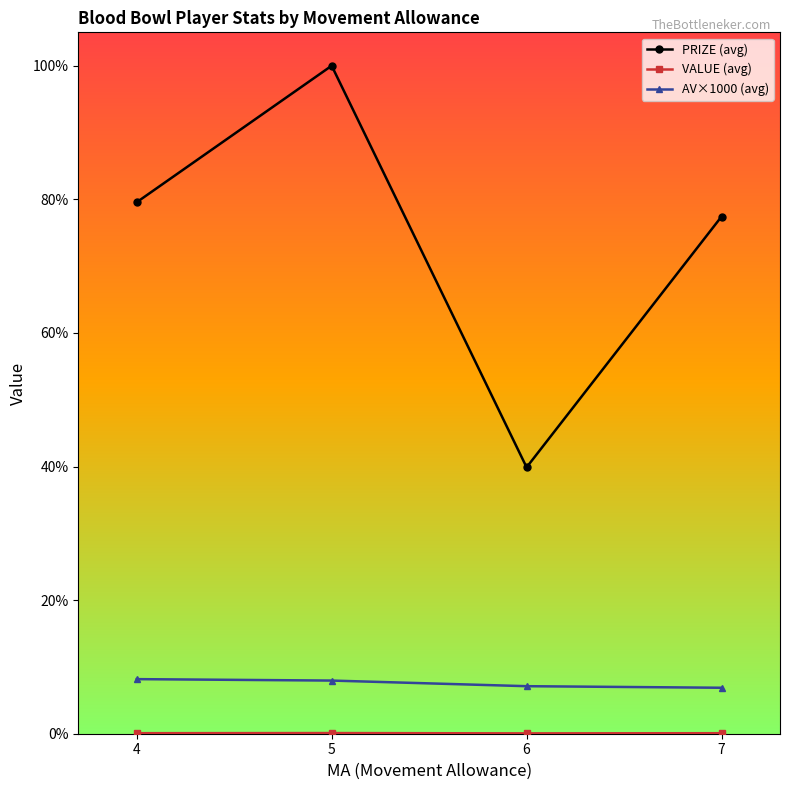

Does the chart have visible grid lines?

No